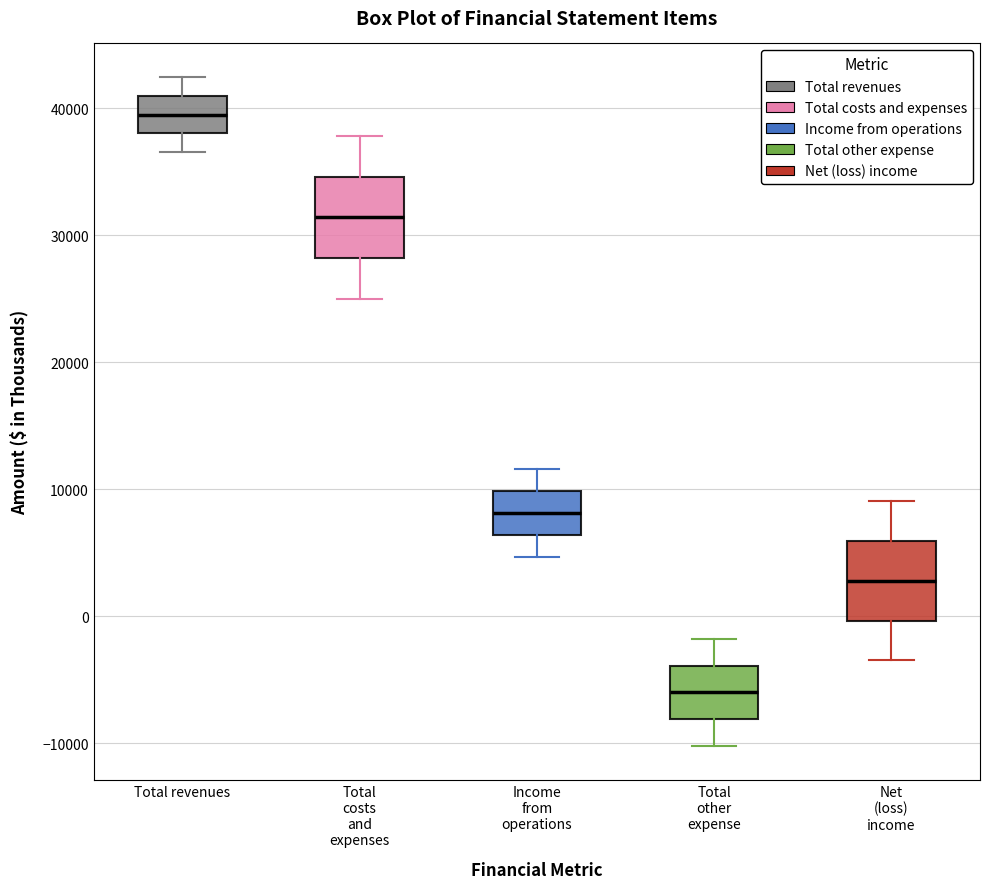

Which box's median line is the lowest?

Total other expense